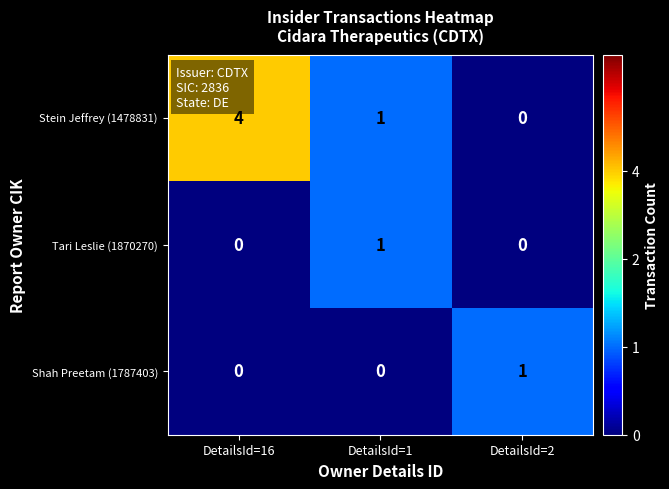

True or false: Shah Preetam (1787403) has a value of 0 at DetailsId=16.

True